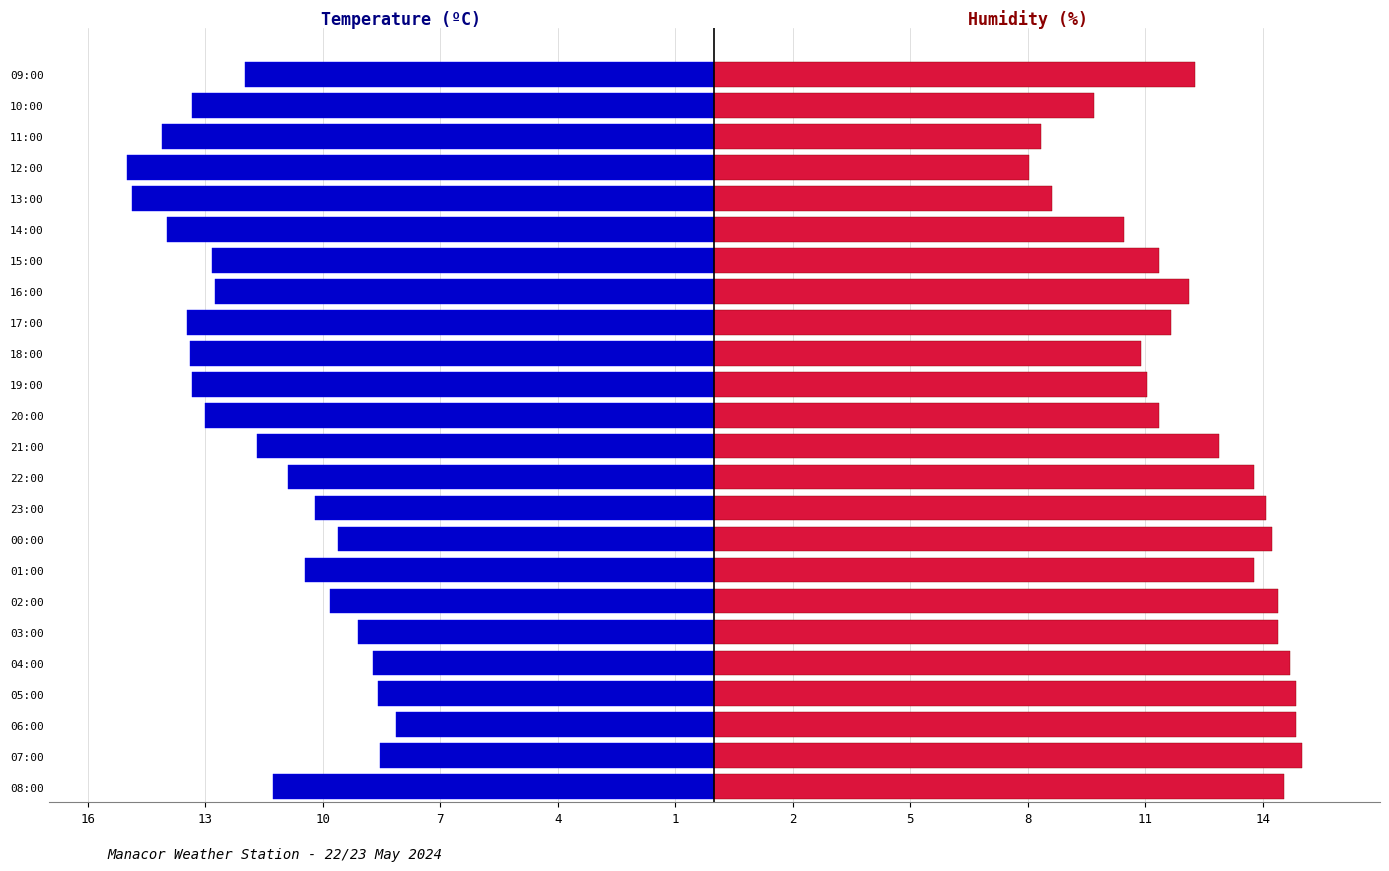

How many values in the Temperature (C) series exceed -11?

10